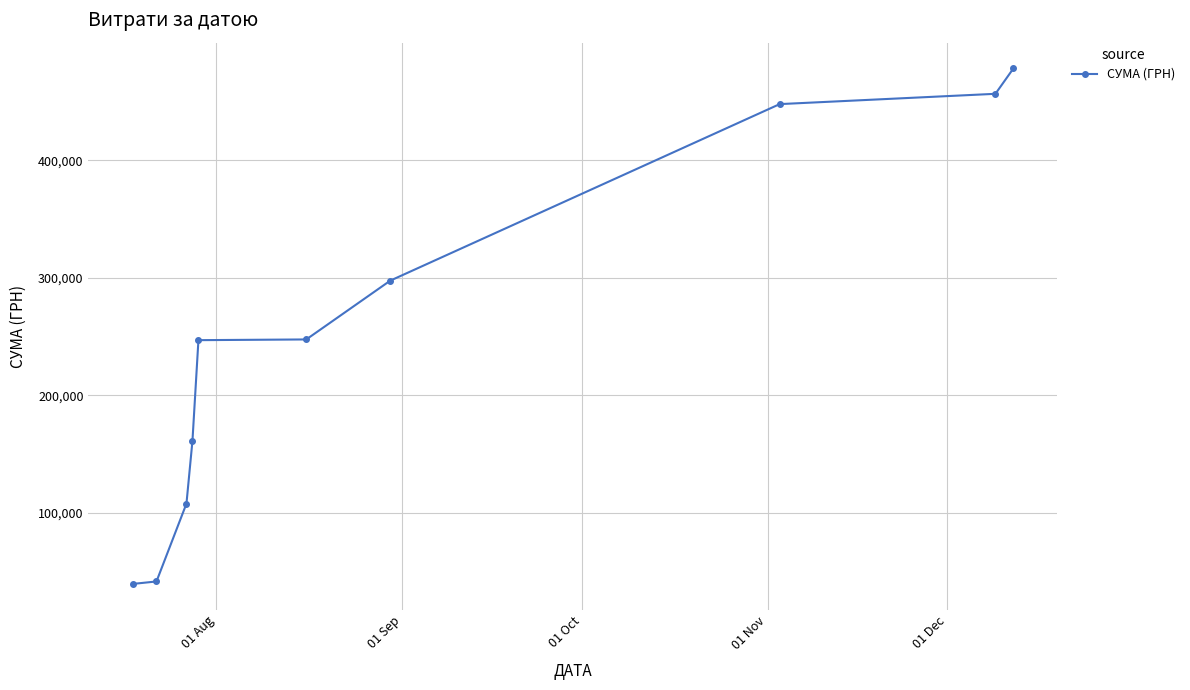

What is the sum of all values?

2524267.1